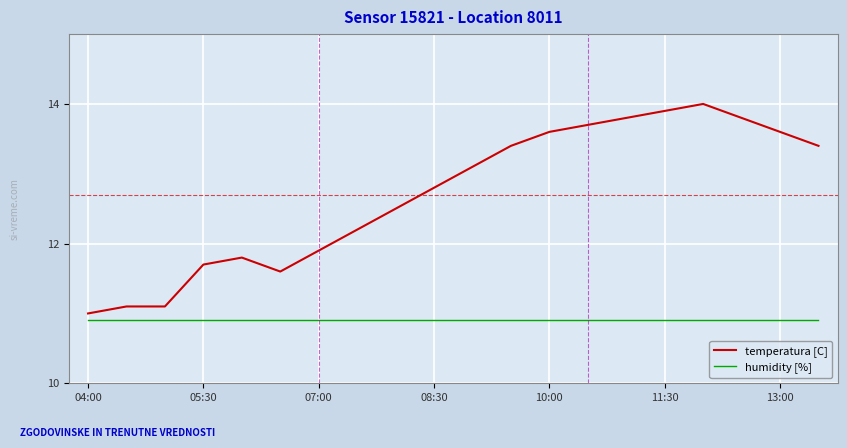

What is the difference between the maximum and minimum values in the temperatura [C] series?

3.0